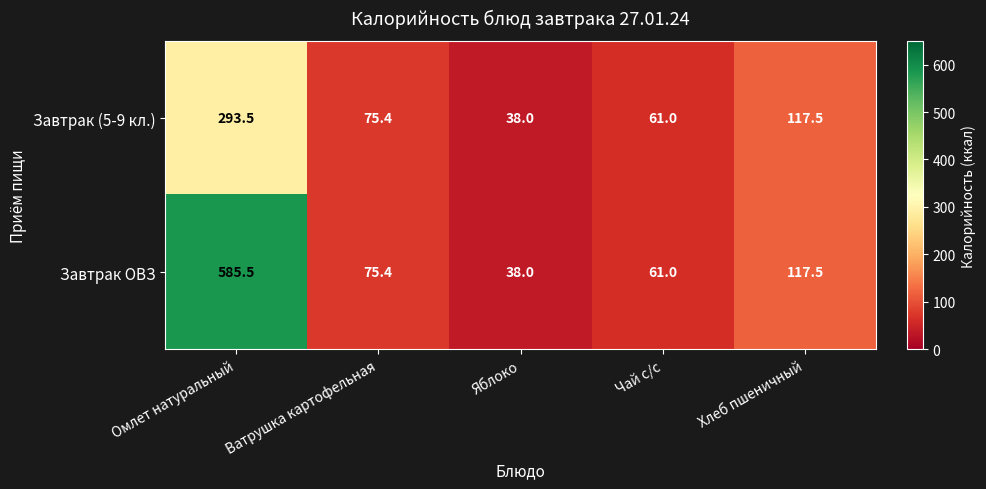

At which category is the sum across all series the highest?

Омлет натуральный